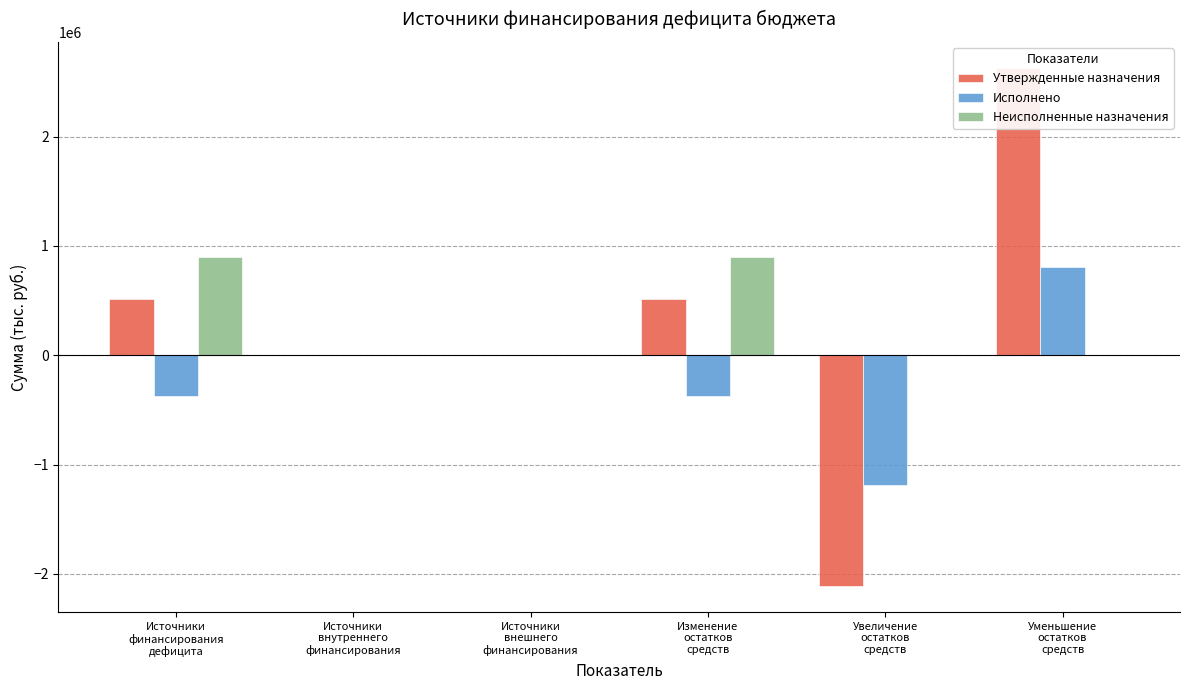

What value does the Исполнено series have at Уменьшение
остатков
средств?

809999.7